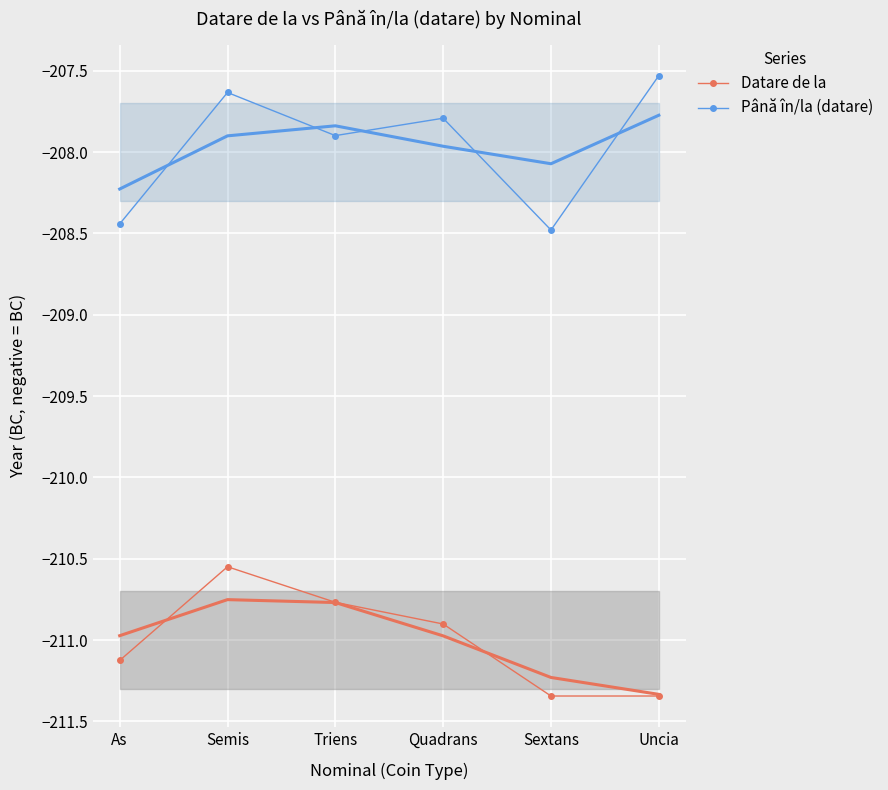

Reading right to left, extract all data points from this chart.

Datare de la: -211.3	-211.3	-210.9	-210.8	-210.5	-211.1
Până în/la (datare): -207.5	-208.5	-207.8	-207.9	-207.6	-208.4